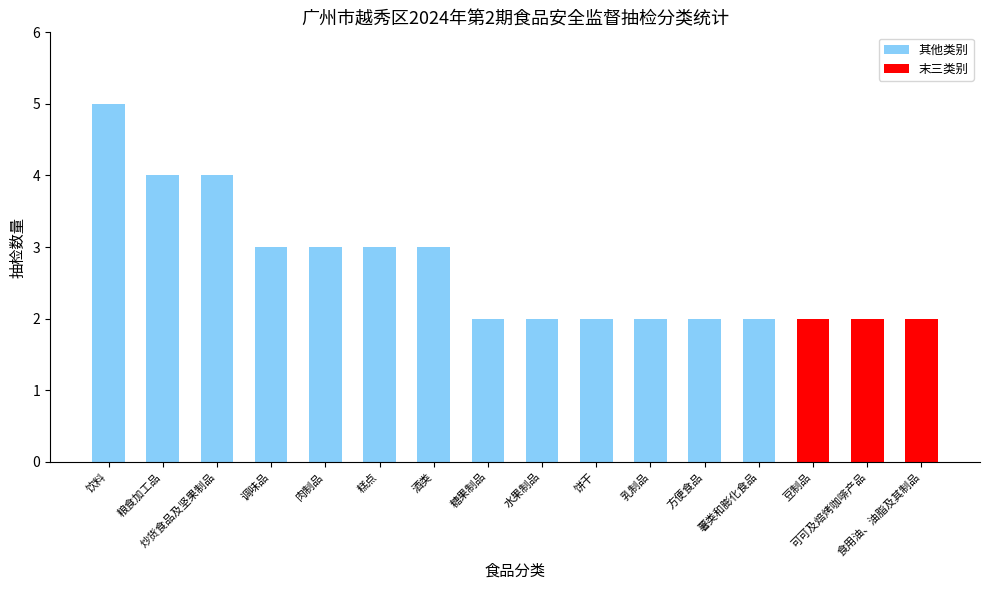

What is the value of the 8th bar from the left?

2